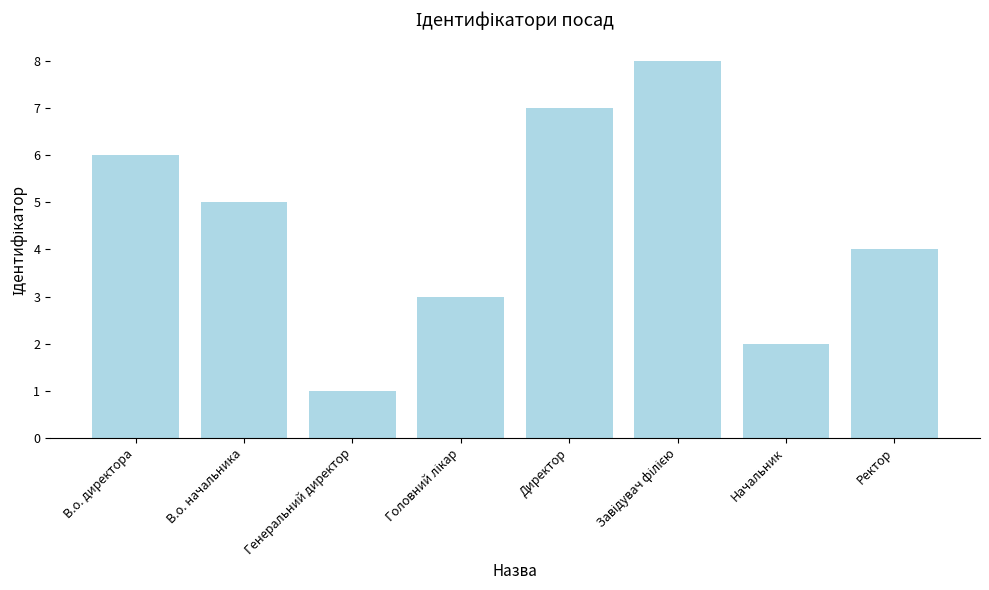

What is the change in value from В.о. директора to Начальник?

-4